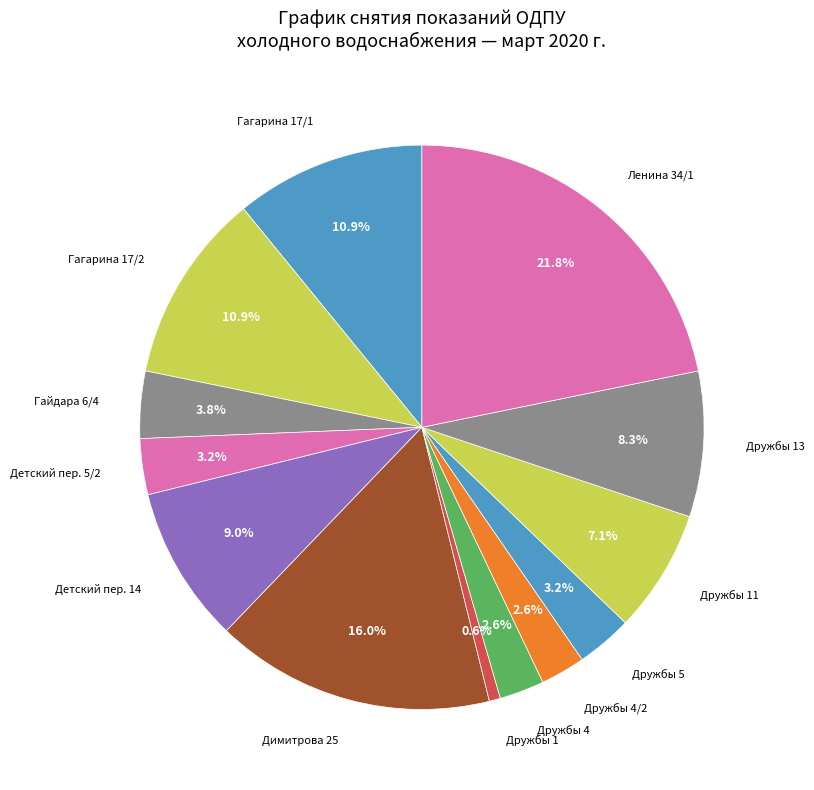

Rank the categories by value from highest to lowest.

Ленина 34/1, Димитрова 25, Гагарина 17/1, Гагарина 17/2, Детский пер. 14, Дружбы 13, Дружбы 11, Гайдара 6/4, Детский пер. 5/2, Дружбы 5, Дружбы 4, Дружбы 4/2, Дружбы 1